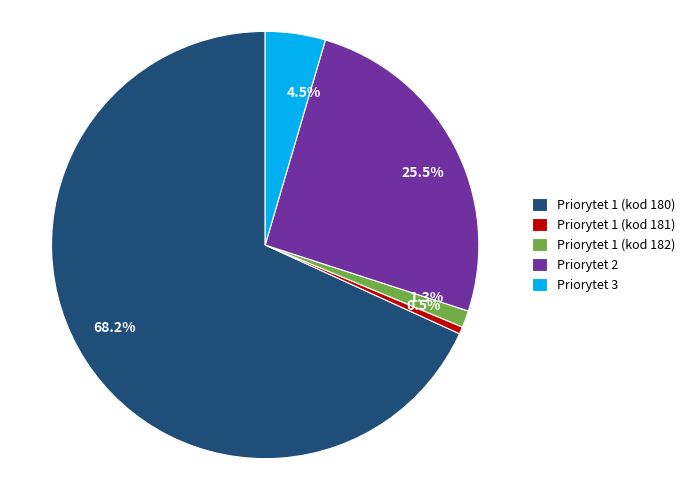

Is there a majority slice in this chart?

Yes